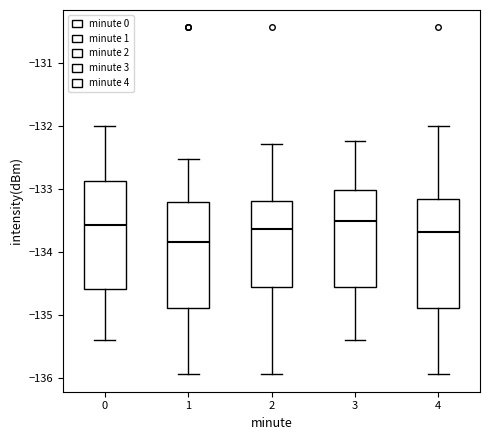

Where is the lower edge of the box at x = 4 on the y-axis? The values are not printed on the chart, so give them approximately, as read against the axis.

-134.9